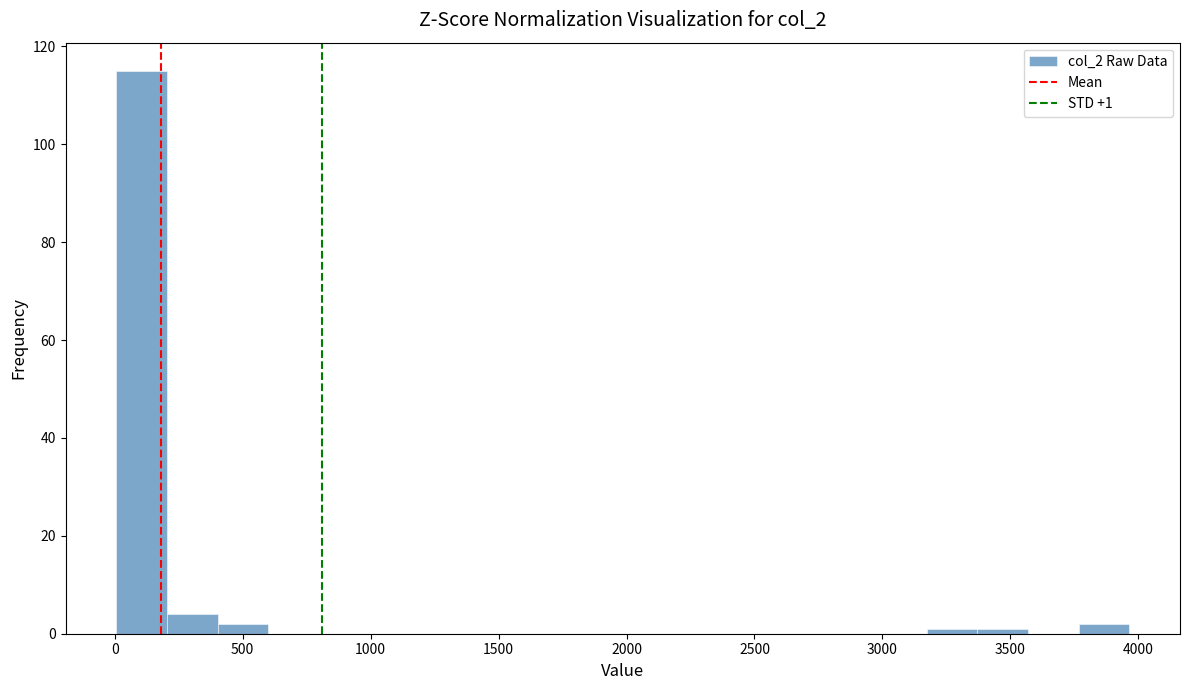

Read against the x-axis, roughly where is the centre of the tallest bar?

100